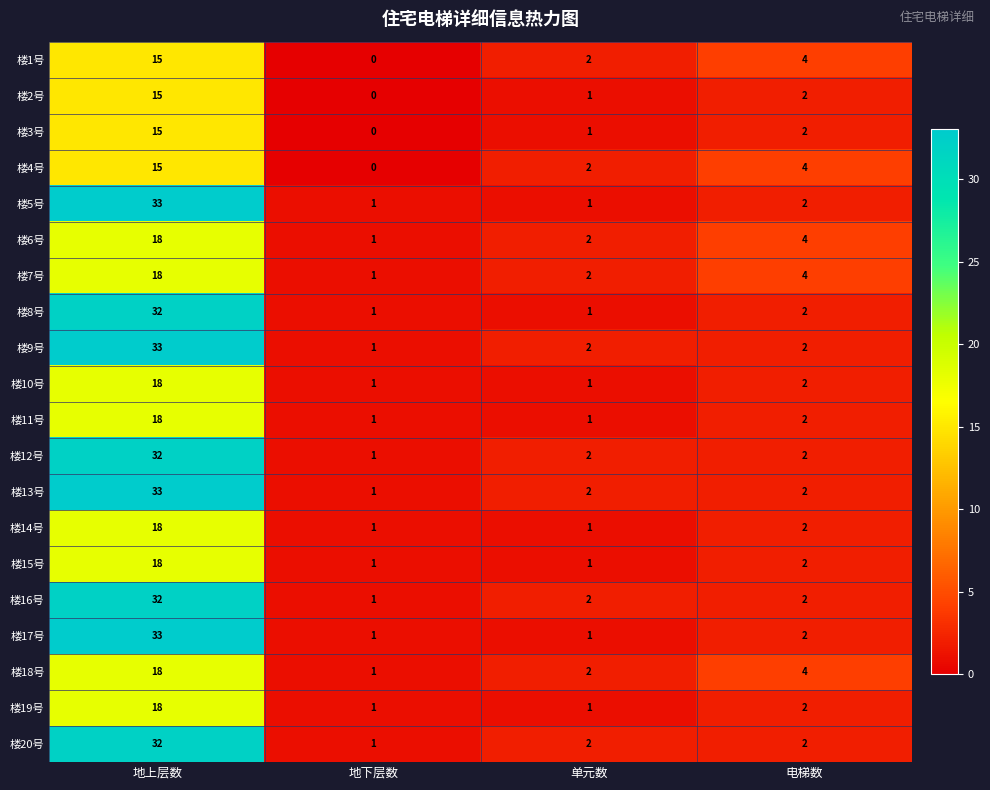

Which category has the lowest value in the 楼18号 series?

地下层数